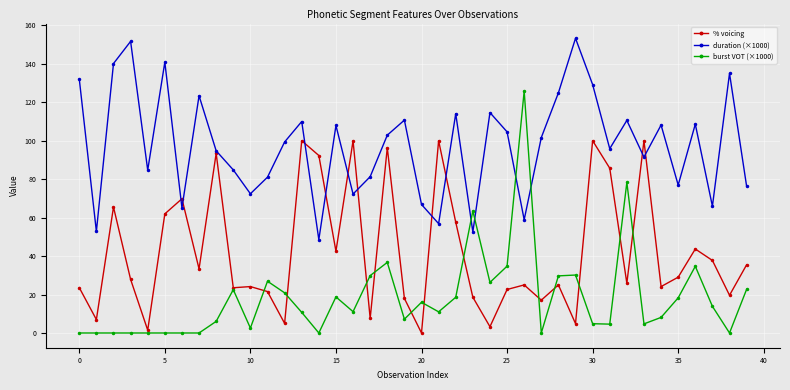

How many positive values does the % voicing series have?

39